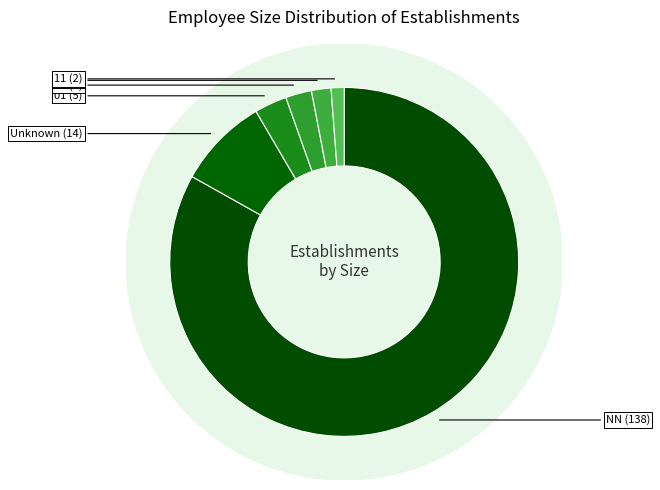

What portion of the pie excludes 32?

96.9%